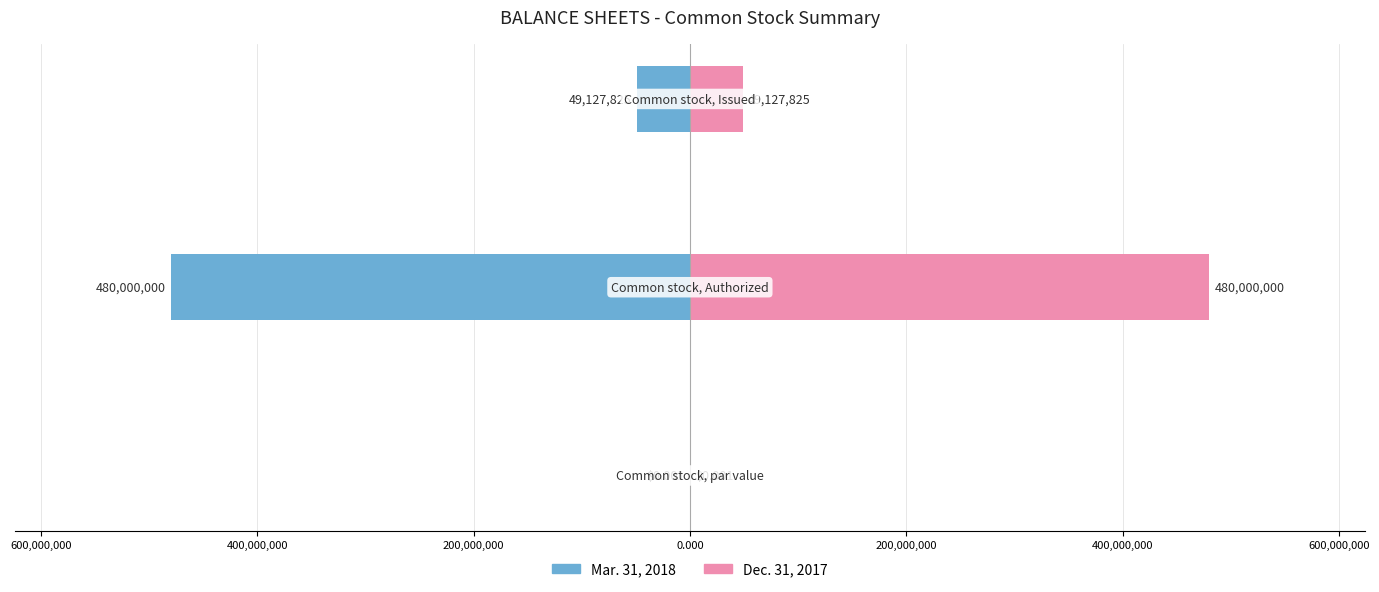

Rank the series by their maximum value, from lowest to highest.

Mar. 31, 2018, Dec. 31, 2017